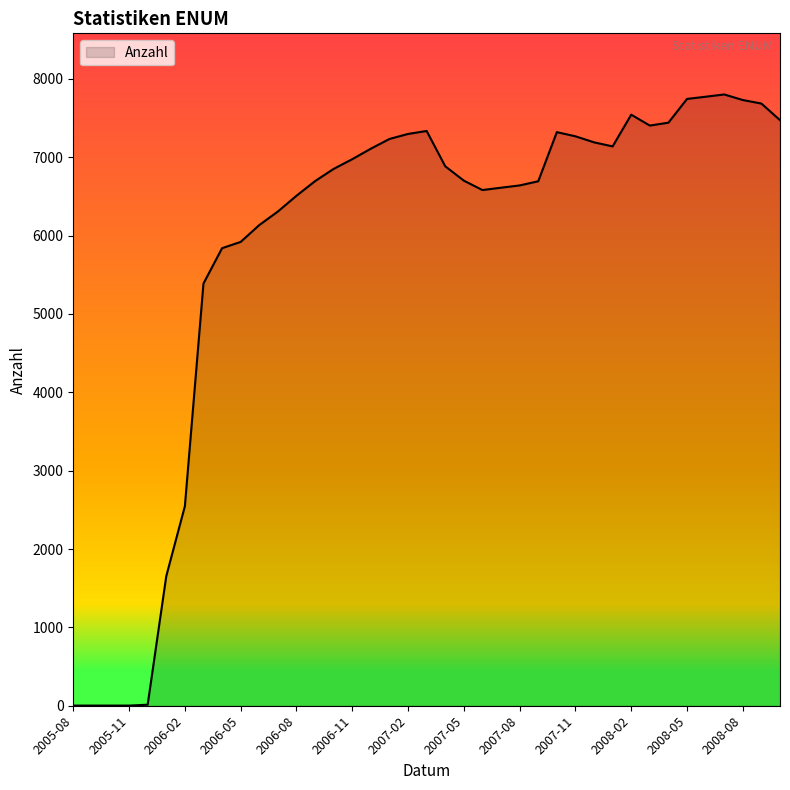

What is the maximum value shown in the chart?

7802